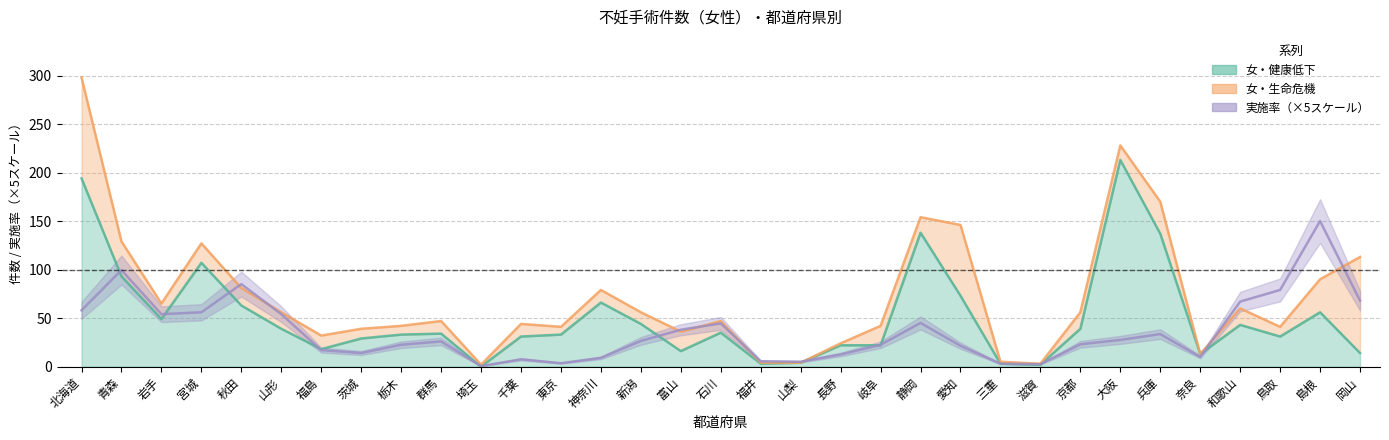

True or false: 女・健康低下 and 実施率 intersect in this chart.

True